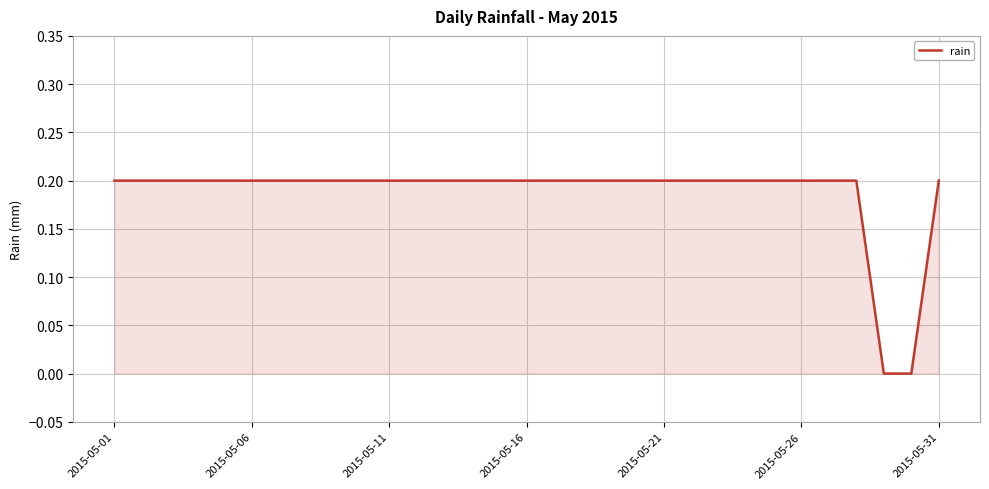

What is the greatest value displayed?

0.2